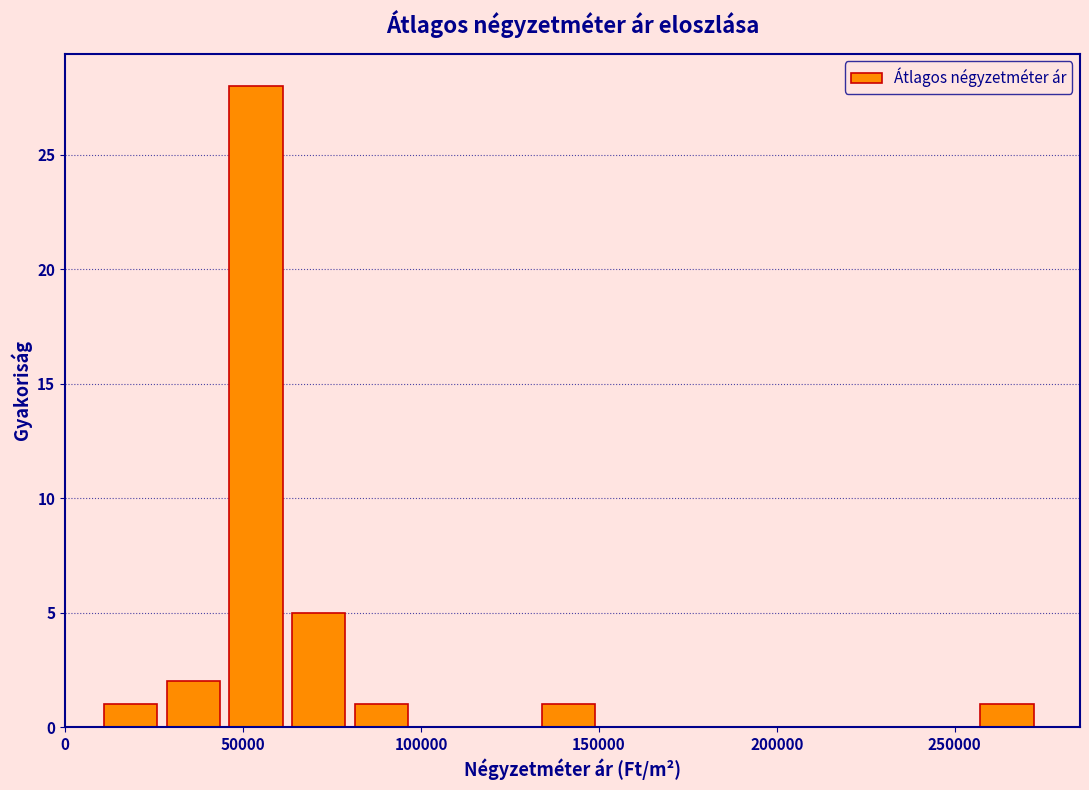

Read against the x-axis, roughly where is the centre of the tallest bar?

55000